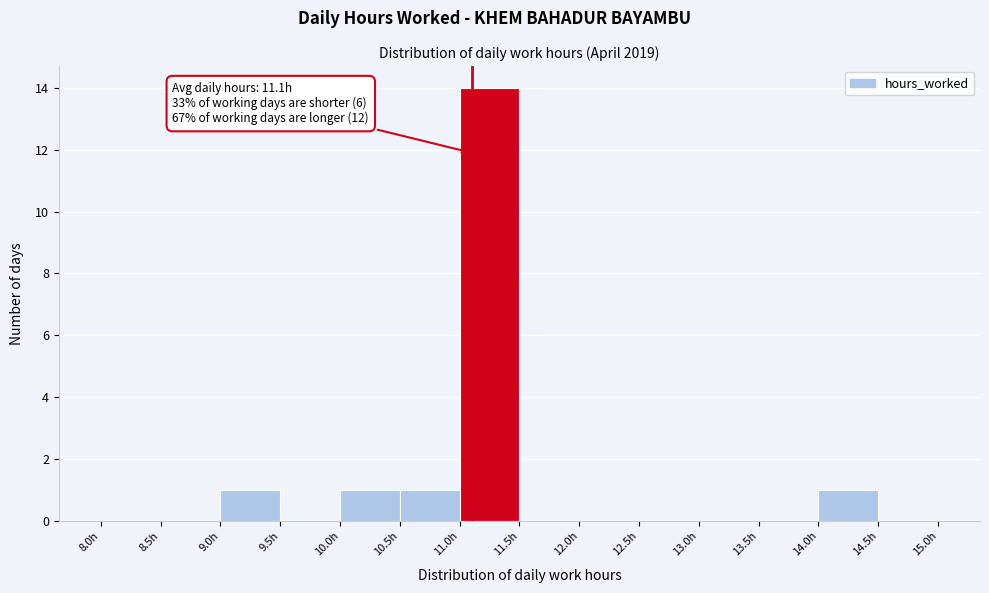

Over which range of the x-axis is the bar tallest?

11.0 to 11.5